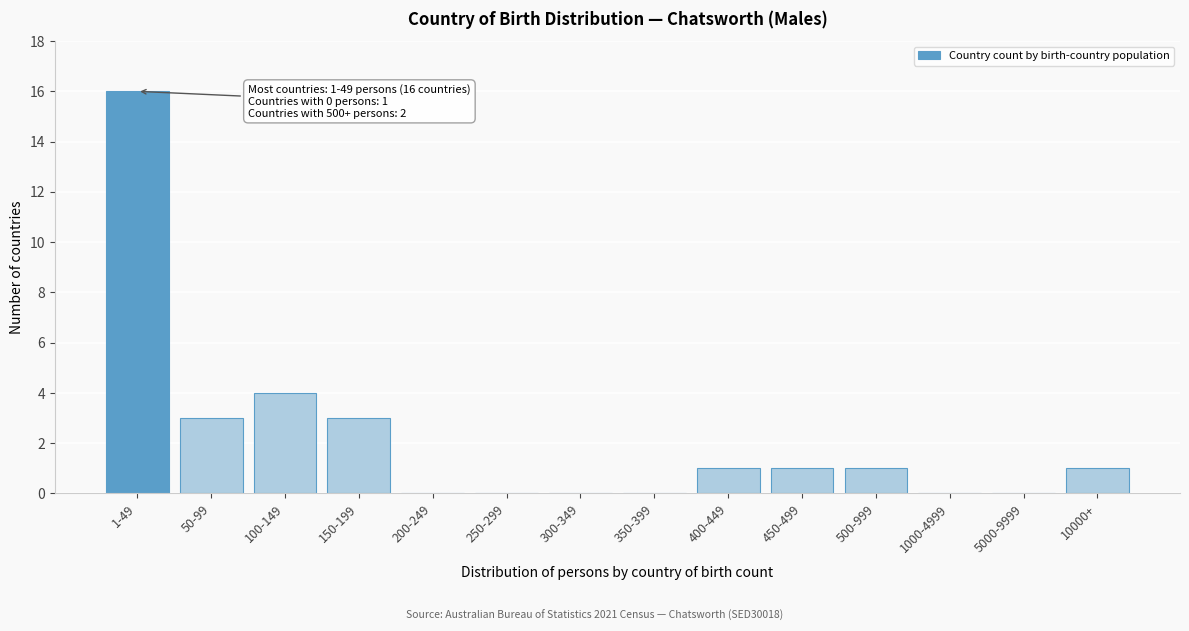

Reading left to right, what are all the values shown in this chart?

1-49=16	50-99=3	100-149=4	150-199=3	200-249=0	250-299=0	300-349=0	350-399=0	400-449=1	450-499=1	500-999=1	1000-4999=0	5000-9999=0	10000+=1